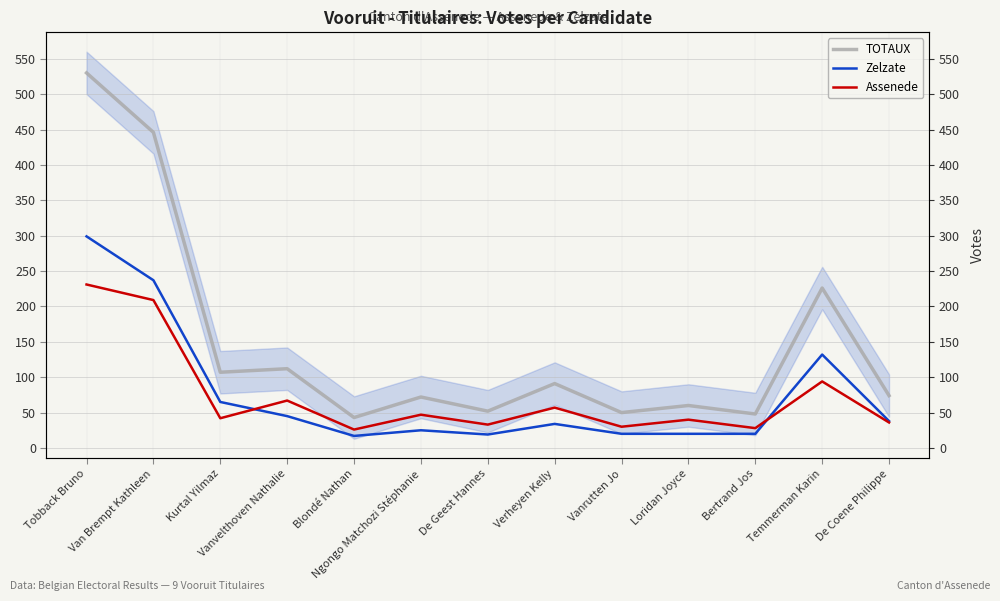

What is the greatest value displayed?

530